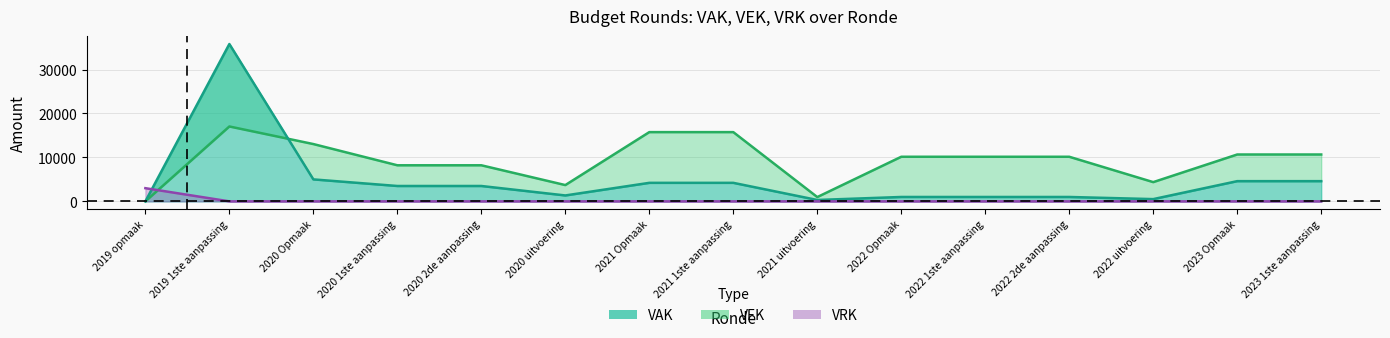

What is the difference between the highest and lowest values at 2020 1ste aanpassing?

8210